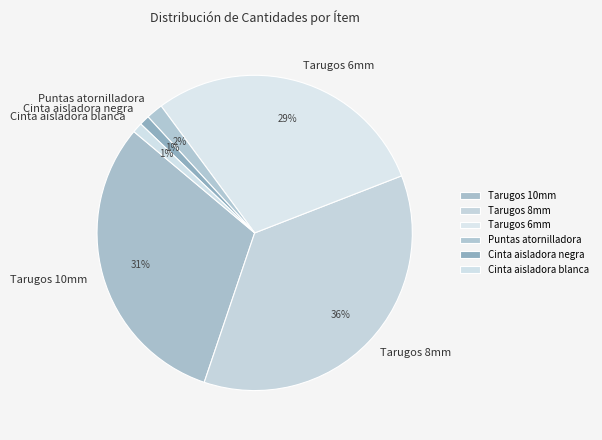

To the nearest percent, what percentage of the pie is Cinta aisladora negra?

1%